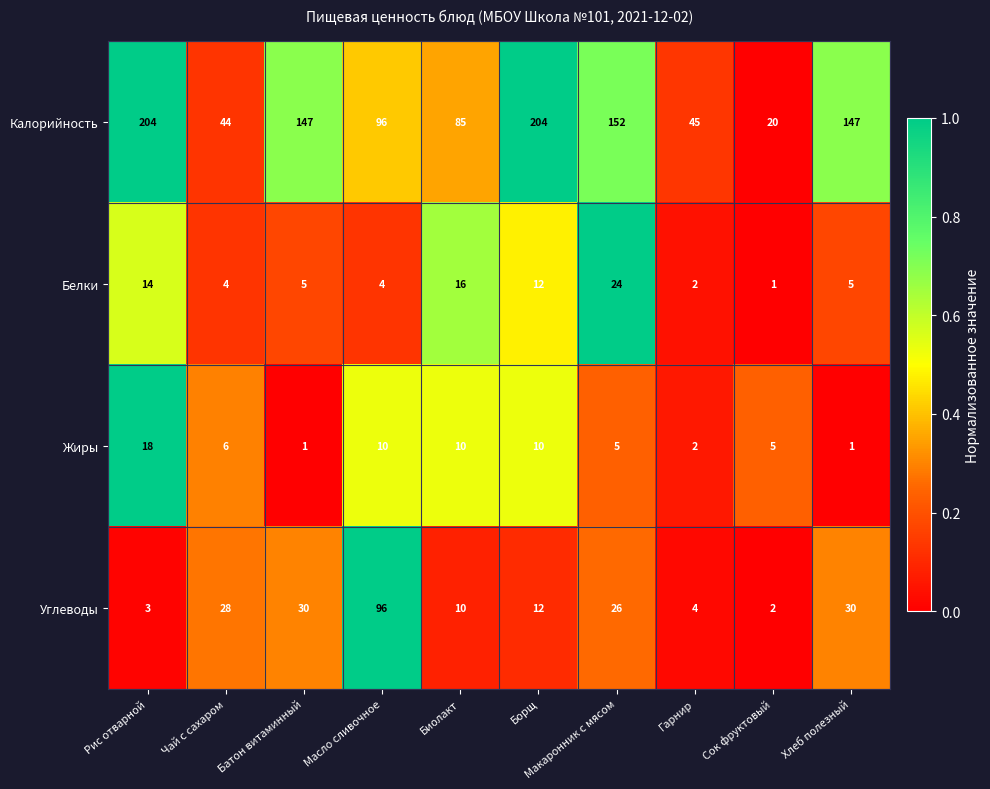

List the series in order of their peak value, lowest first.

Жиры, Белки, Углеводы, Калорийность